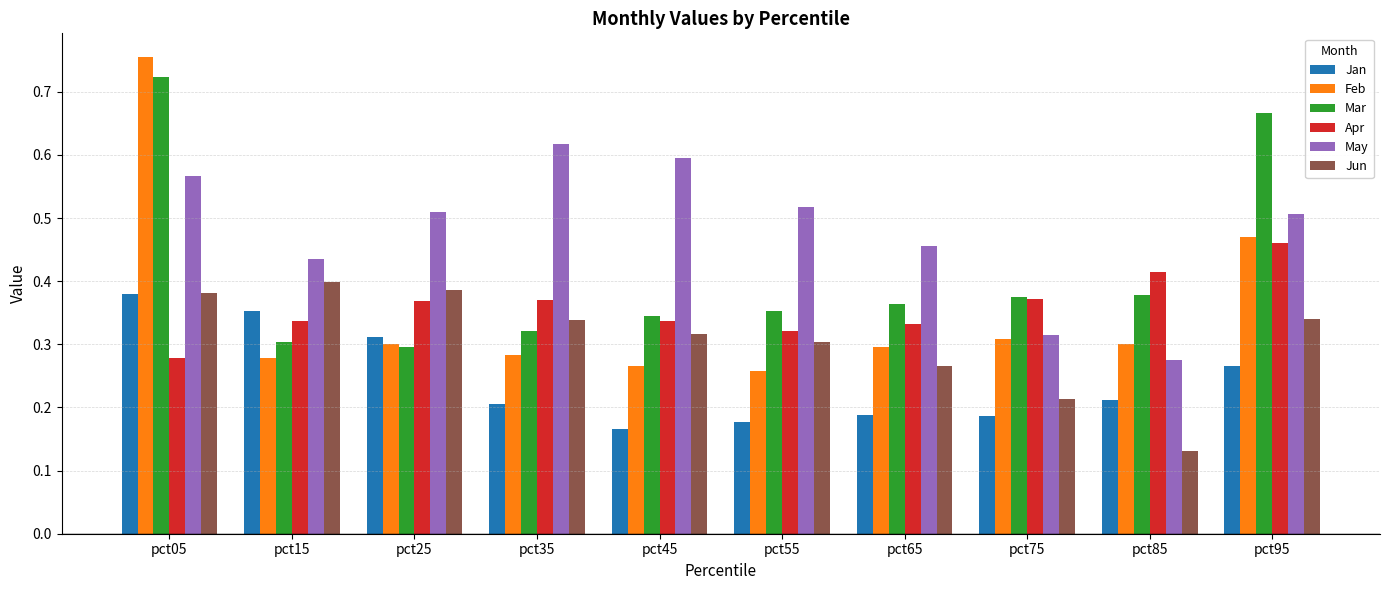

The value of Jan at pct35 is 0.3. True or false?

False